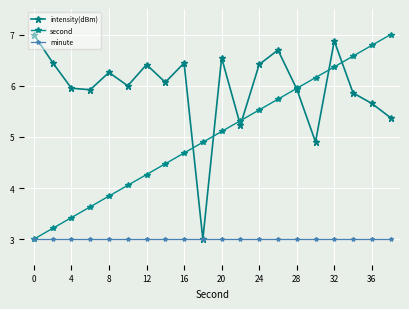

True or false: second has more than 1 points higher than both neighbors.

False